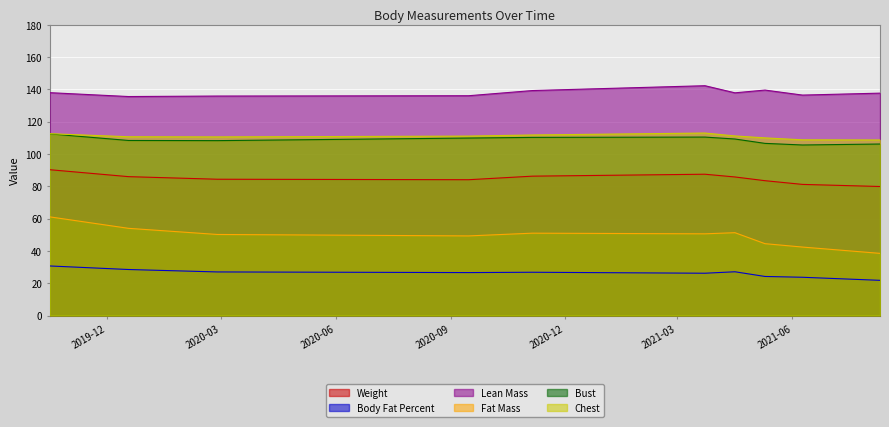

What is the sum of the Body Fat Percent values at 2019-12-18 and 2021-05-10?

52.7